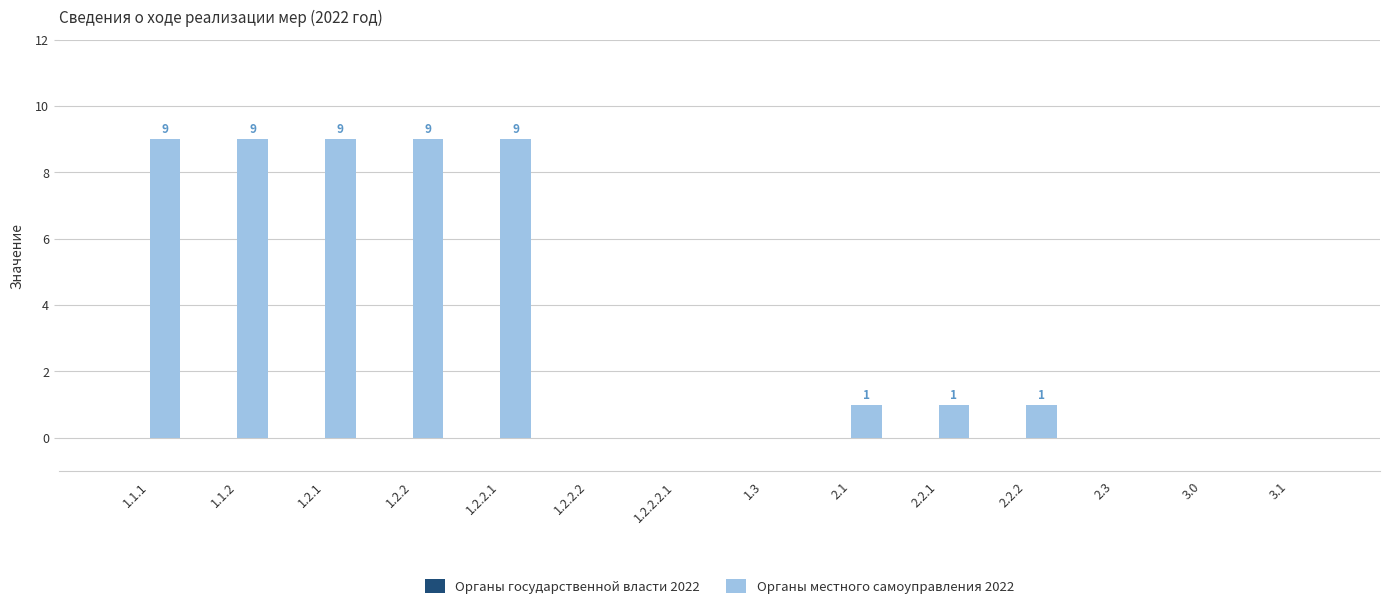

Where does the data first go above 1?

1.1.1